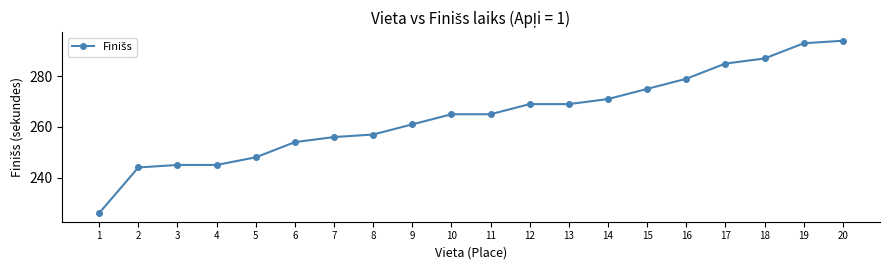

What is the sum of the values at 18 and 19?

580